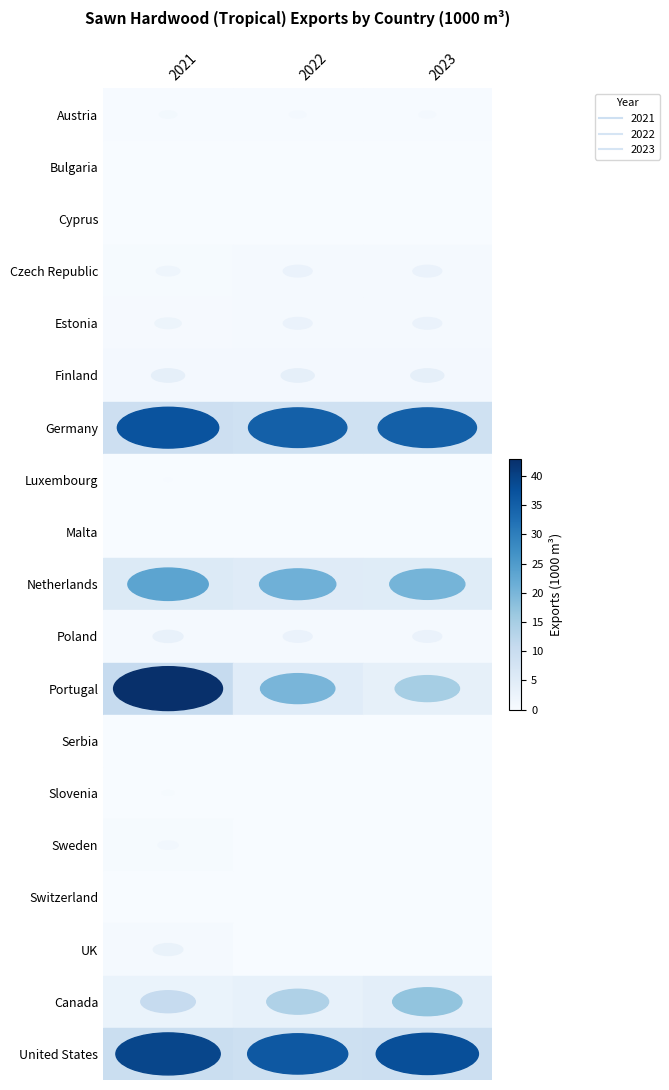

Reading left to right, what are all the values shown in this chart?

Austria: 2021=1.1	2022=1.0	2023=1.0
Bulgaria: 2021=0.0	2022=0.0	2023=0.0
Cyprus: 2021=0.0	2022=0.0	2023=0.0
Czech Republic: 2021=2.0	2022=3.0	2023=3.0
Estonia: 2021=2.5	2022=3.0	2023=3.0
Finland: 2021=3.9	2022=3.9	2023=3.9
Germany: 2021=37.2	2022=35.0	2023=35.0
Luxembourg: 2021=0.2	2022=0.0	2023=0.0
Malta: 2021=0.0	2022=0.0	2023=0.0
Netherlands: 2021=23.4	2022=21.1	2023=20.4
Poland: 2021=3.2	2022=3.0	2023=3.0
Portugal: 2021=43.0	2022=20.0	2023=15.0
Serbia: 2021=0.1	2022=0.0	2023=0.0
Slovenia: 2021=0.5	2022=0.0	2023=0.0
Sweden: 2021=1.4	2022=0.0	2023=0.0
Switzerland: 2021=0.0	2022=0.0	2023=0.0
UK: 2021=3.1	2022=0.0	2023=0.0
Canada: 2021=10.8	2022=13.9	2023=17.4
United States: 2021=39.4	2022=36.3	2023=37.8